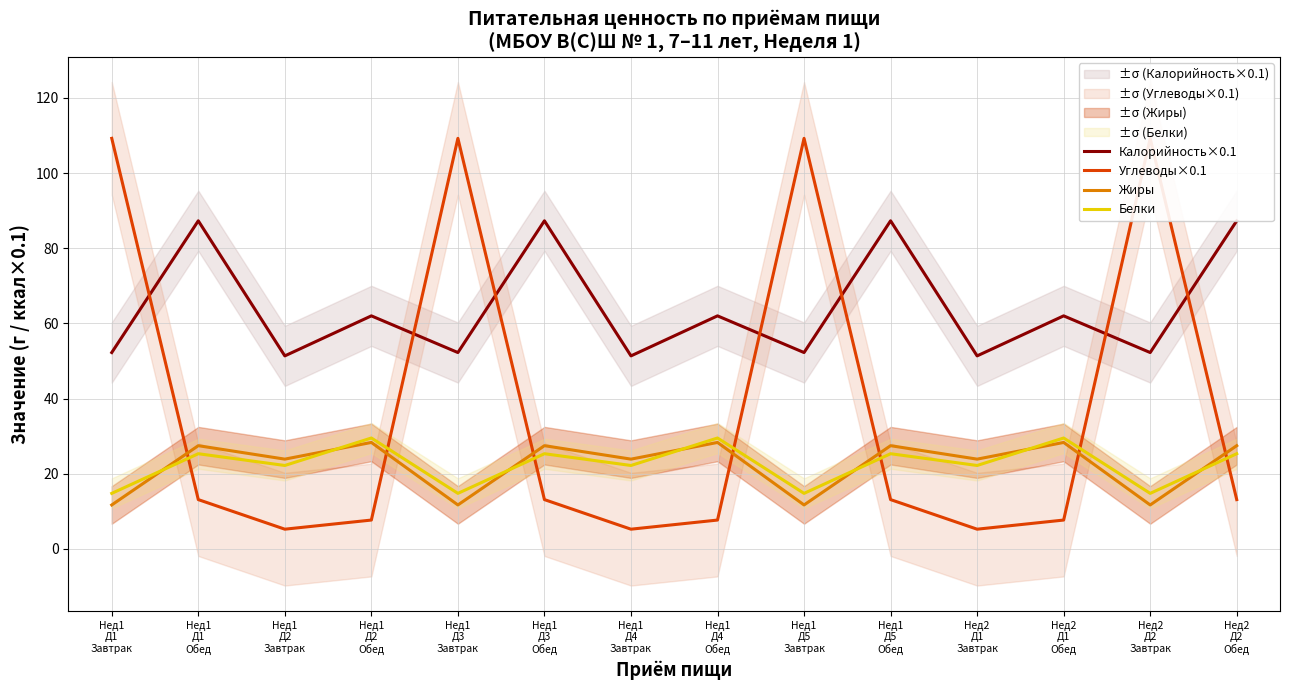

How many lines are shown in the chart?

4